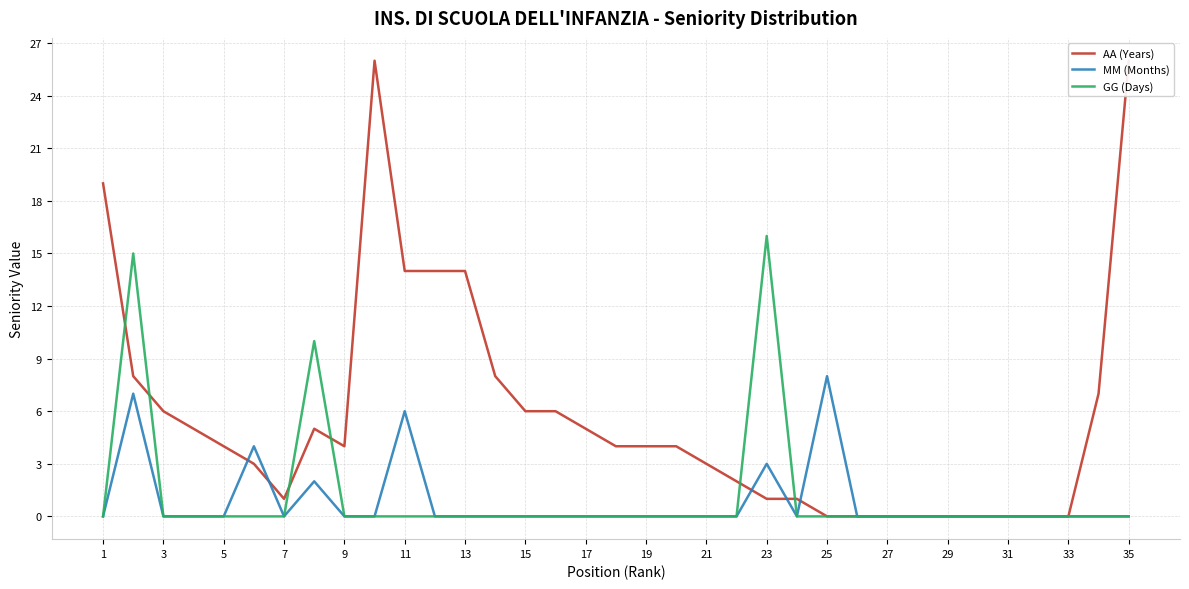

How many categories are shown in the chart?

35